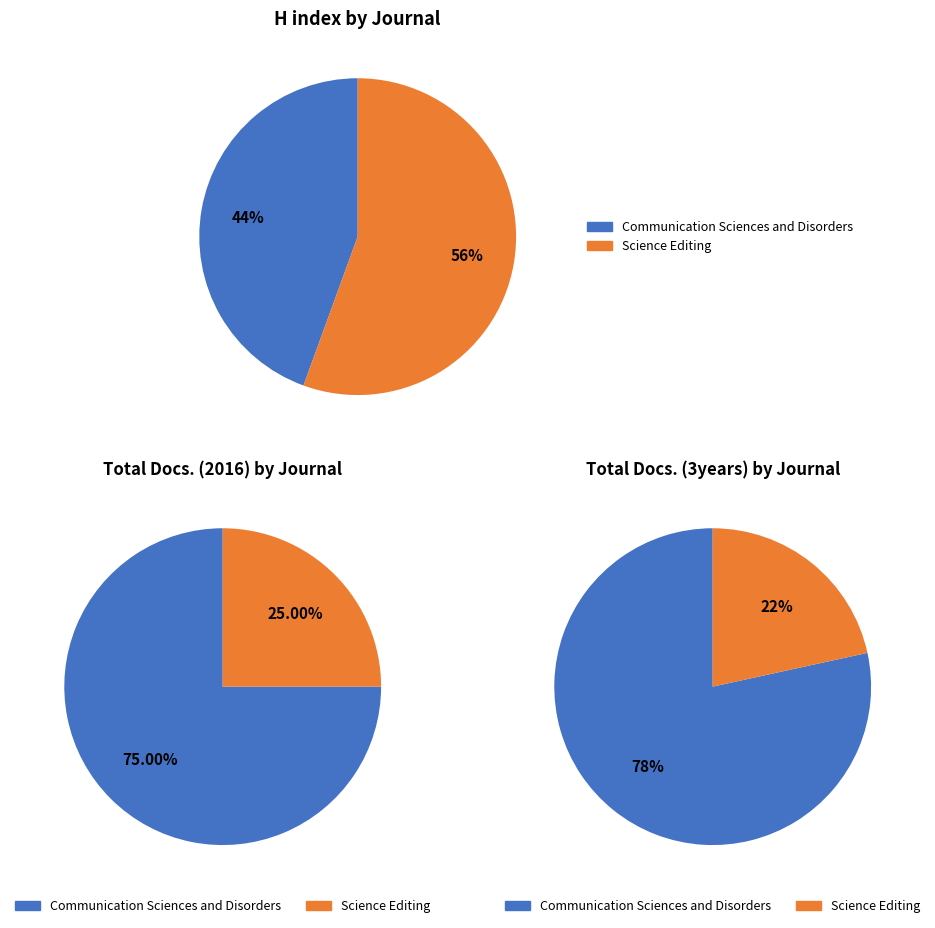

Is it true that Science Editing is 56% of the pie?

True